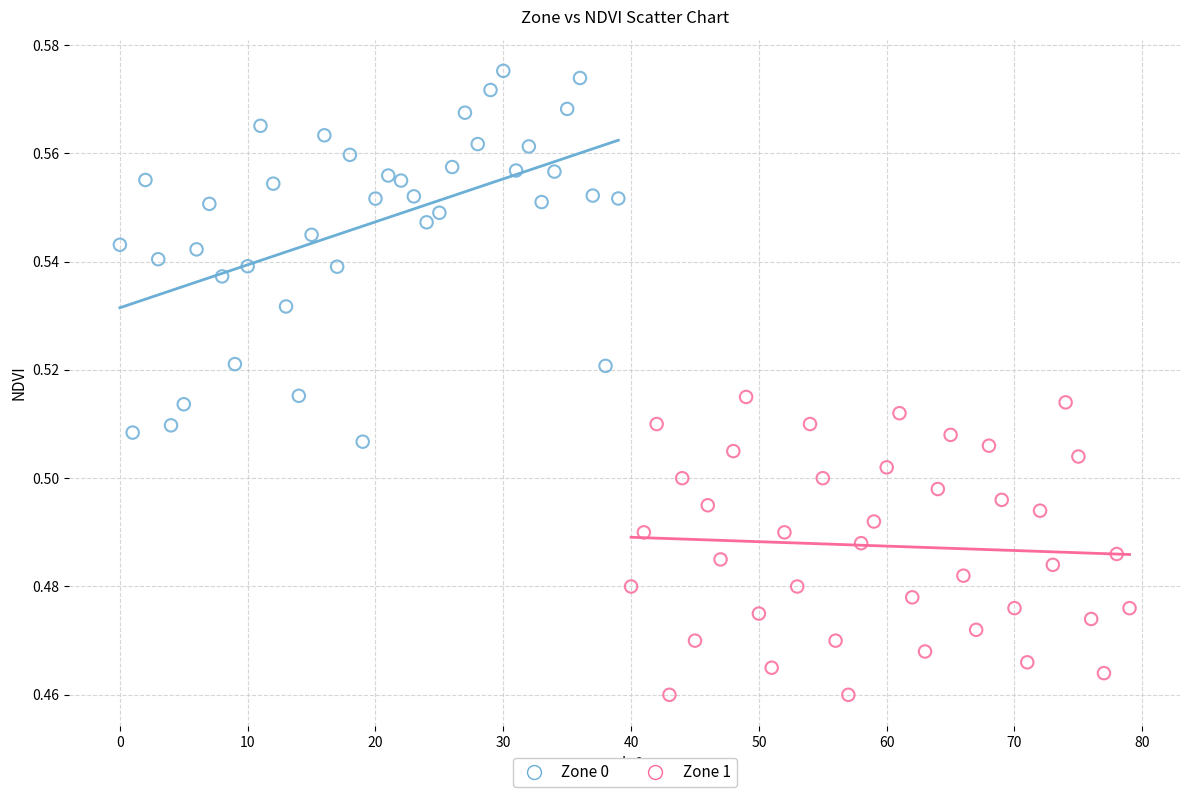

Which series has the largest Y range (max minus min)?

Zone 0